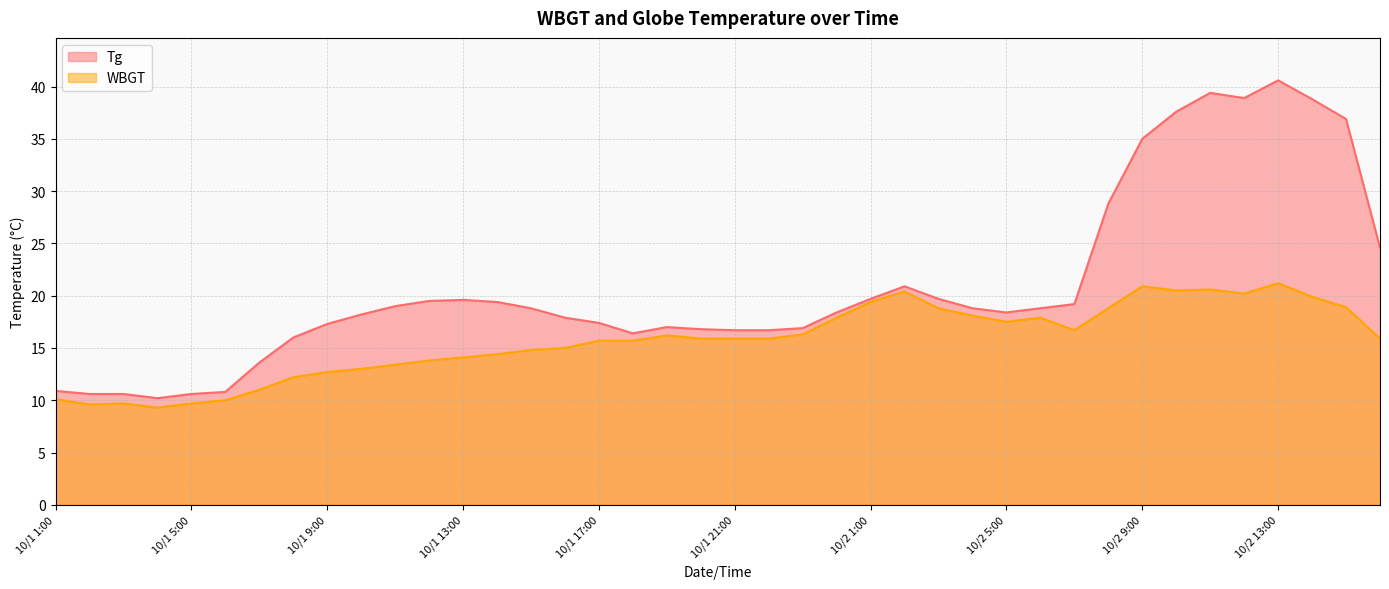

How many data points in Tg are less than 18?

17